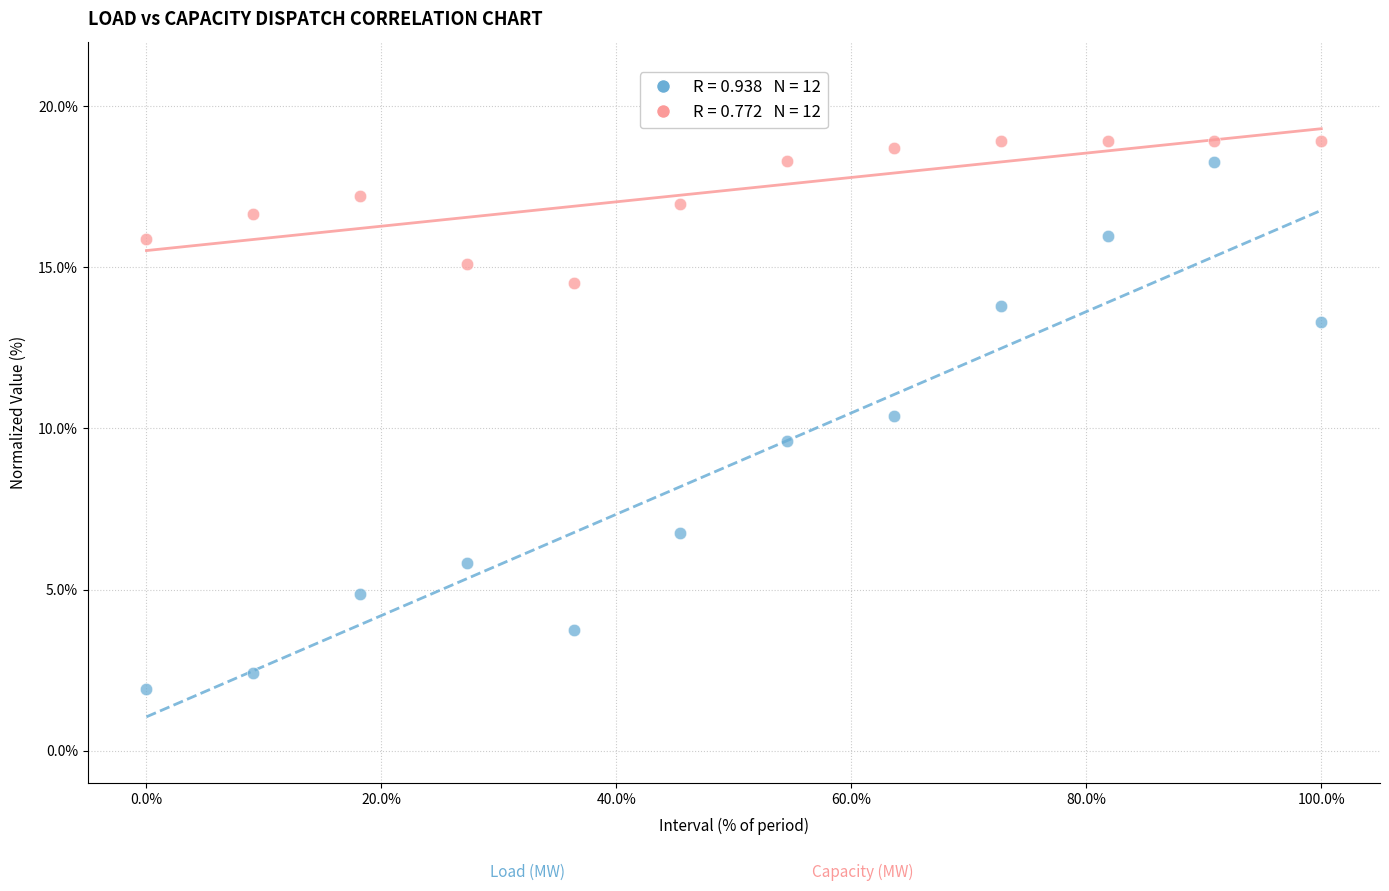

Across all data points, what is the range of Y values (max minus min)?

17.0